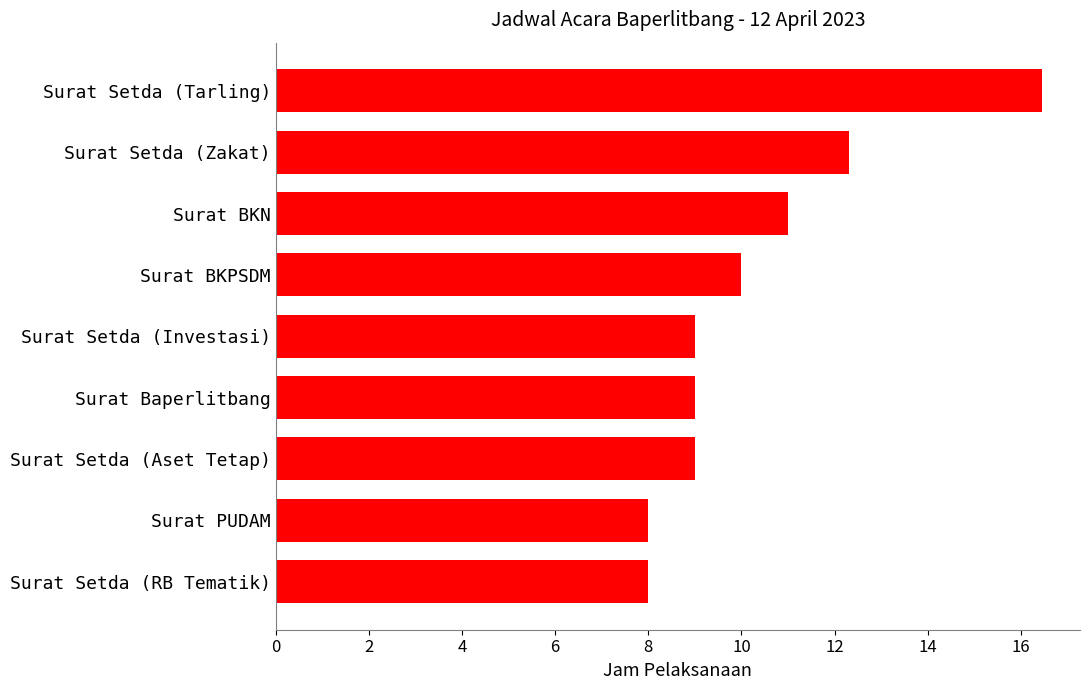

At which category does the chart reach its peak across all series?

Surat Setda (Tarling)